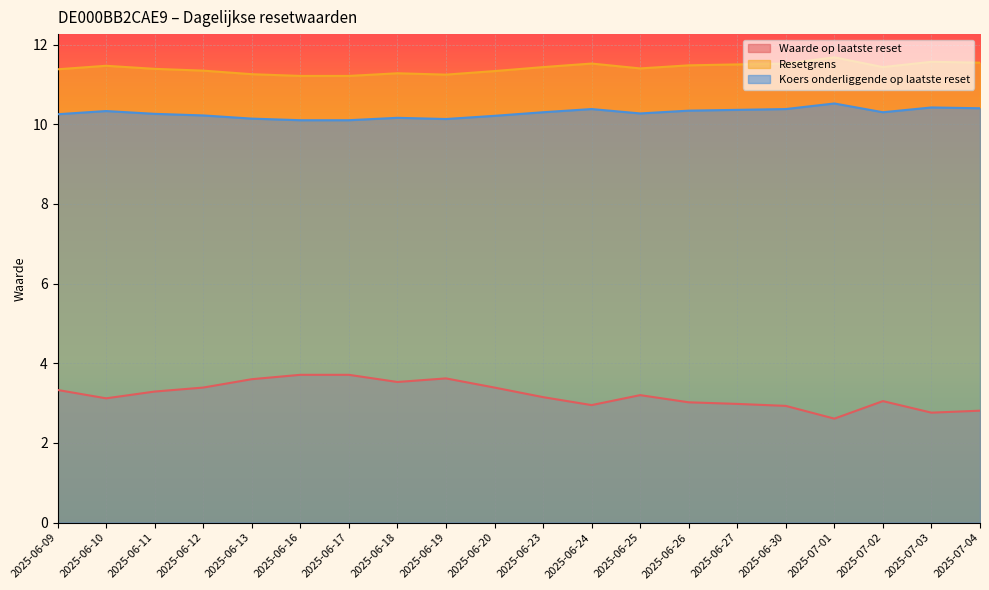

What position from the right is 2025-06-26?

7